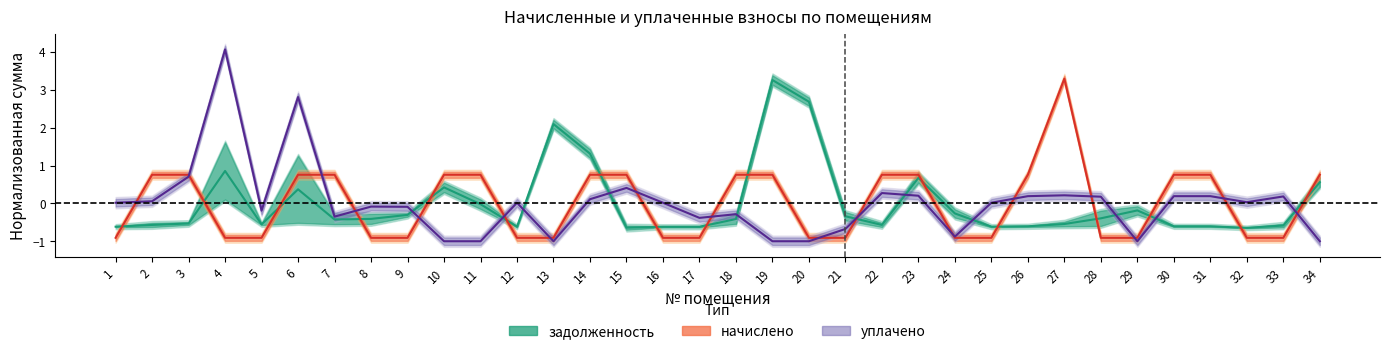

What is the difference between the highest and lowest values at 10?

1.8